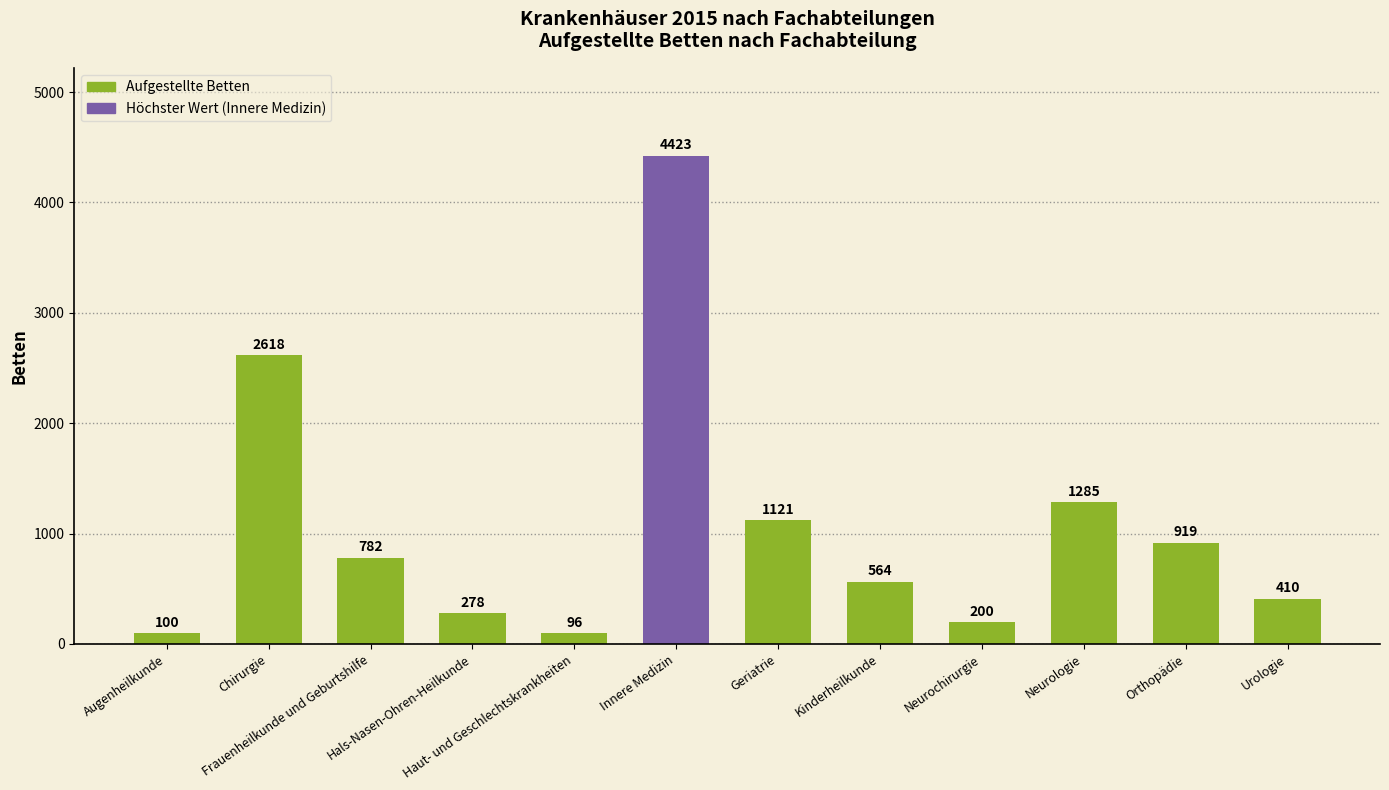

Which label corresponds to the largest value in the chart?

Innere Medizin